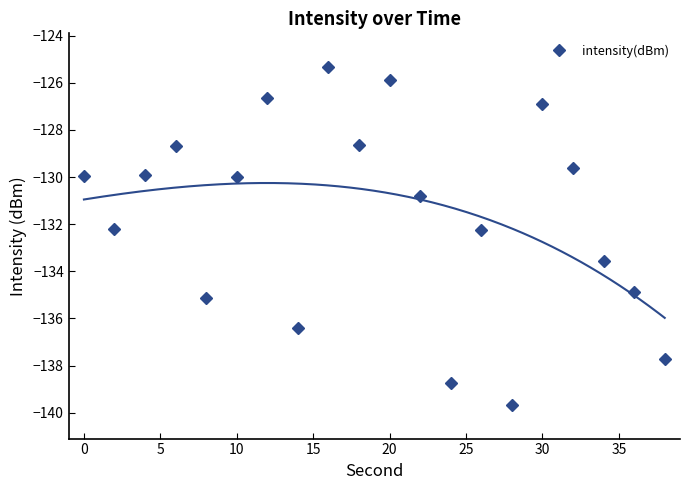

What is the minimum value for intensity(dBm)?

-139.7